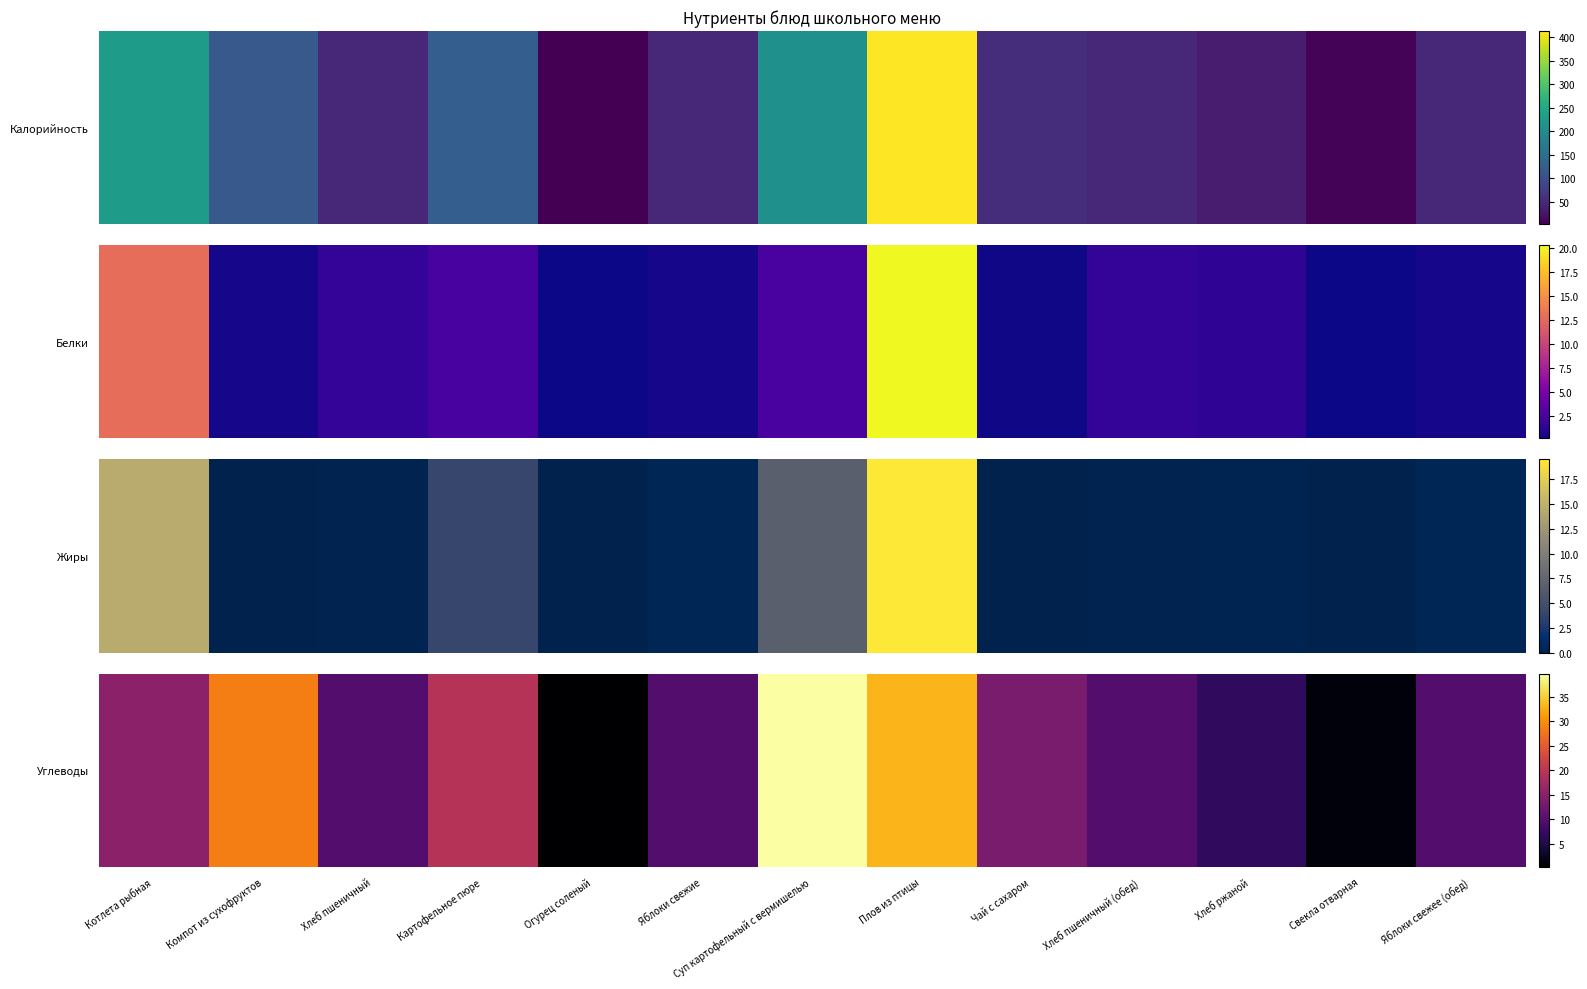

Is it true that the value at Чай с сахаром is 13.5?

True